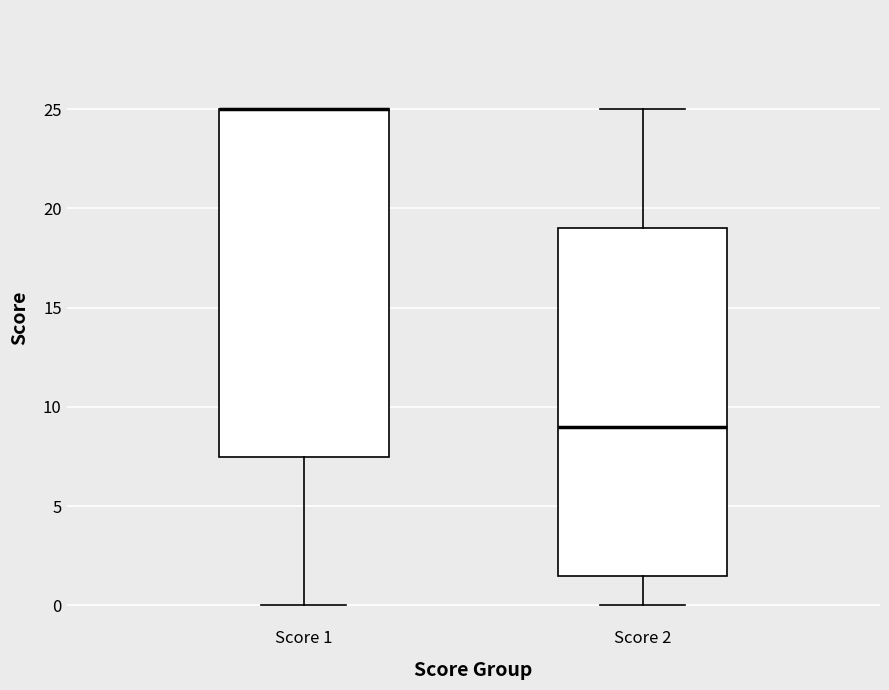

Reading left to right, transcribe this box plot: for each box, give where its median line is, the range the box spans, and where its two whiskers end, as read against the y-axis. The values are not printed on the chart, so give them approximately, as read against the axis.

Score 1: median 25.0 (drawn on the box's upper edge), box 7.5 to 25.0, whiskers 0.0 to 25.0
Score 2: median 9.0, box 1.5 to 19.0, whiskers 0.0 to 25.0